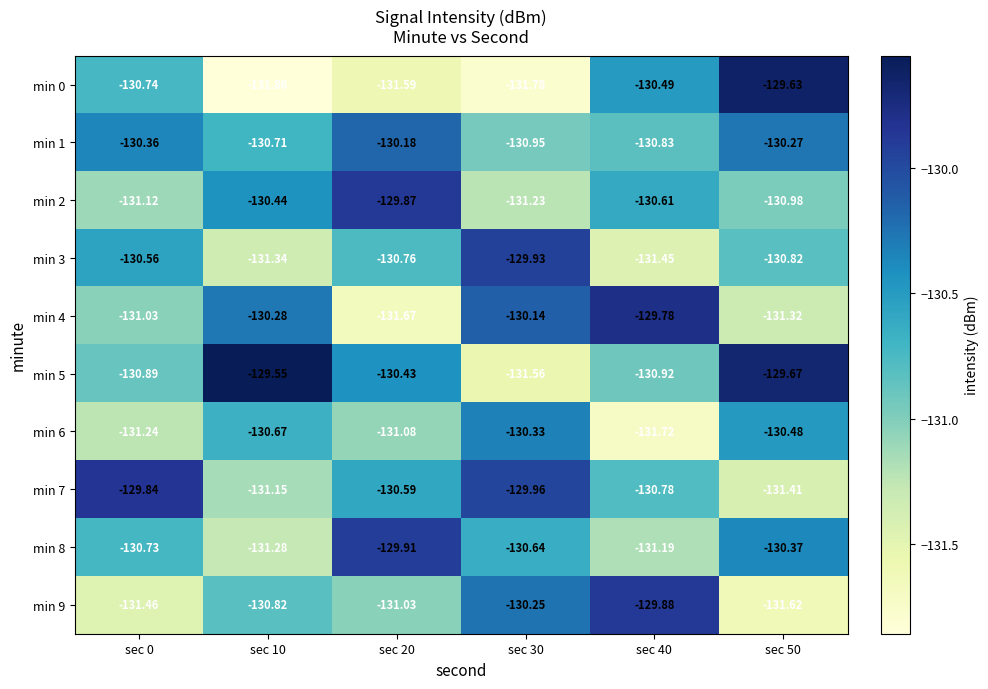

Rank the series by their maximum value, from lowest to highest.

min 6, min 1, min 3, min 8, min 9, min 2, min 7, min 4, min 0, min 5